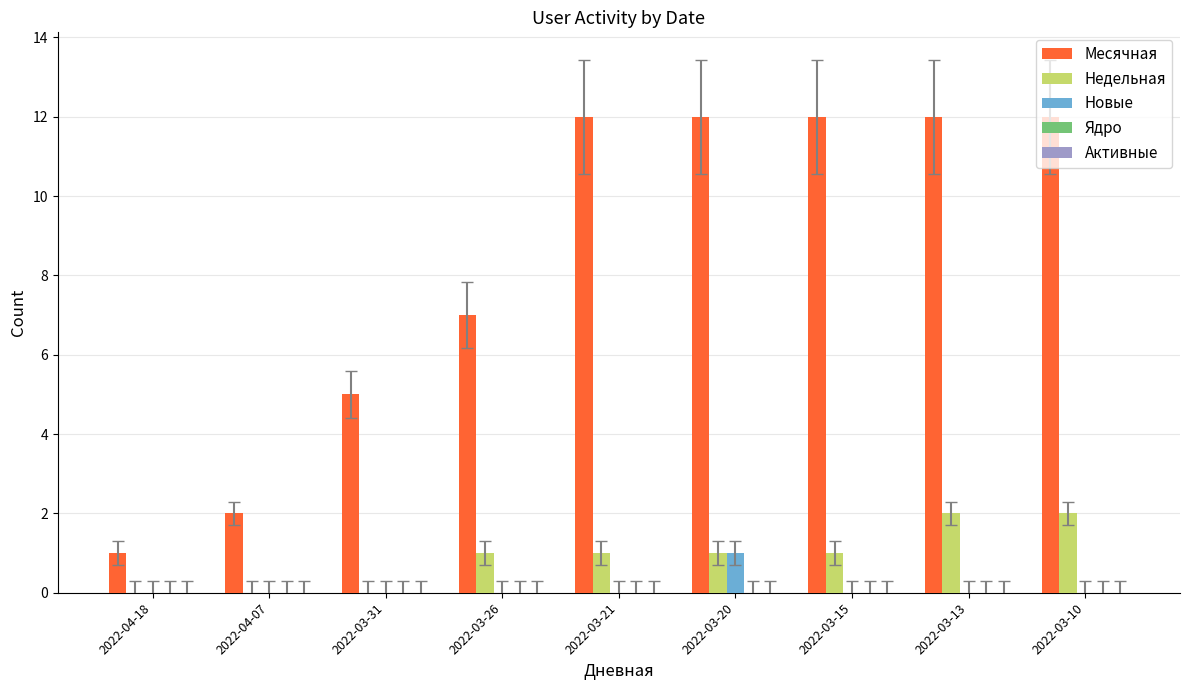

Are the bars horizontal?

No